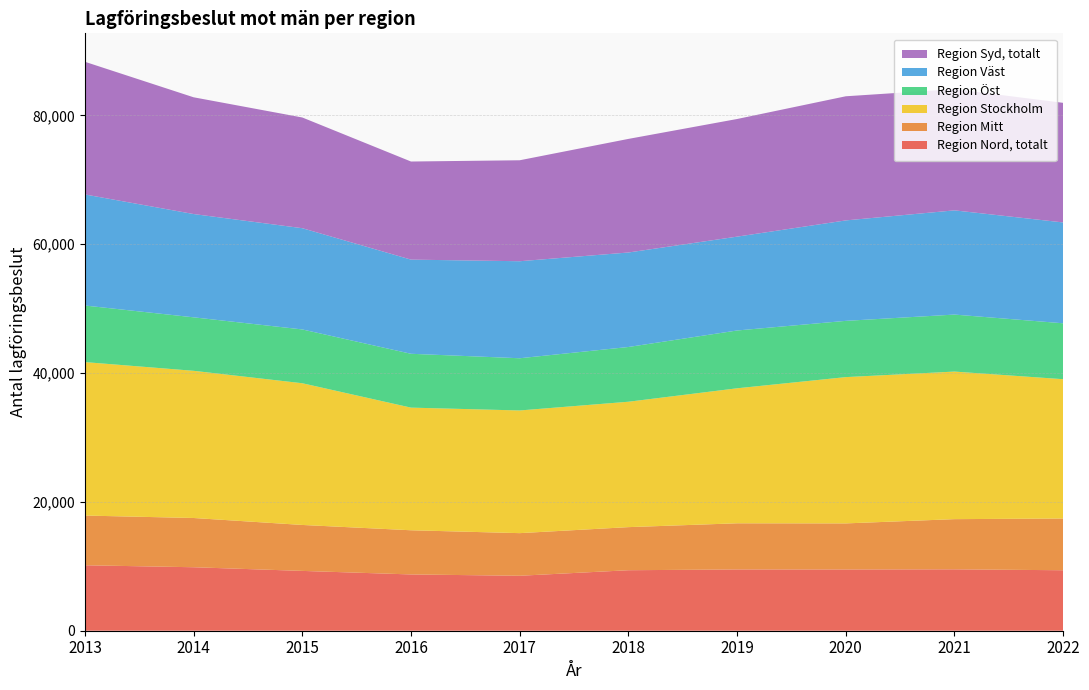

Reading left to right, list all the values displayed in this chart.

Region Nord, totalt: 2013=10162	2014=9856	2015=9288	2016=8738	2017=8533	2018=9393	2019=9514	2020=9510	2021=9532	2022=9389
Region Mitt: 2013=7718	2014=7645	2015=7133	2016=6858	2017=6616	2018=6689	2019=7164	2020=7151	2021=7790	2022=8032
Region Stockholm: 2013=23826	2014=22852	2015=22001	2016=19041	2017=19047	2018=19469	2019=20961	2020=22713	2021=22912	2022=21629
Region Öst: 2013=8783	2014=8303	2015=8353	2016=8359	2017=8106	2018=8499	2019=8973	2020=8733	2021=8849	2022=8680
Region Väst: 2013=17244	2014=16036	2015=15718	2016=14619	2017=15063	2018=14671	2019=14571	2020=15596	2021=16180	2022=15656
Region Syd, totalt: 2013=20597	2014=18125	2015=17189	2016=15230	2017=15675	2018=17635	2019=18263	2020=19271	2021=18815	2022=18568